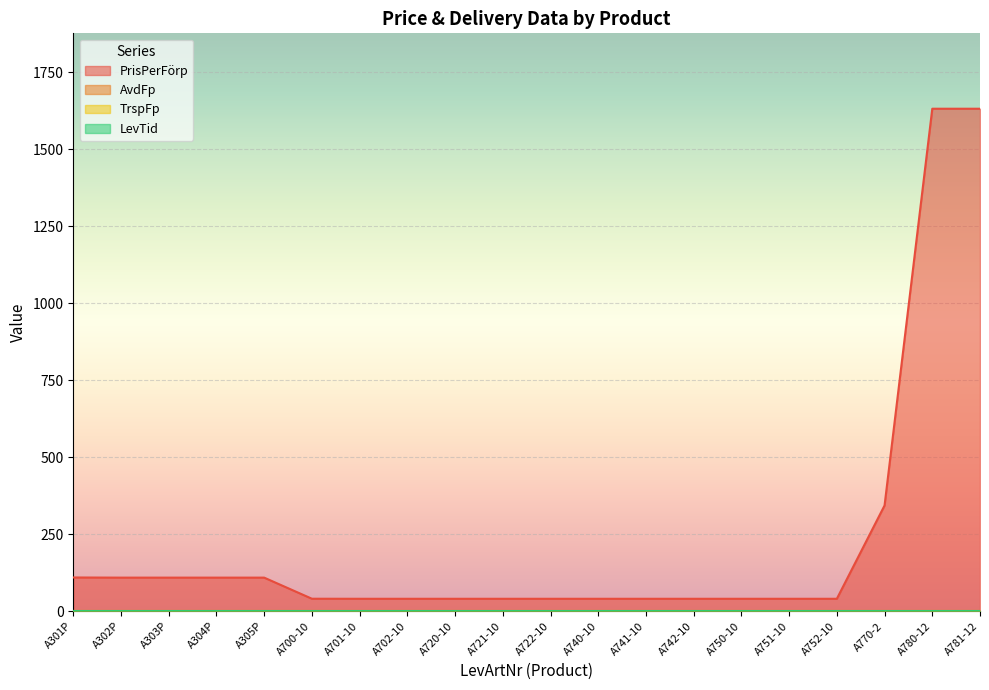

What are all the series names shown in the legend?

PrisPerFörp, AvdFp, TrspFp, LevTid